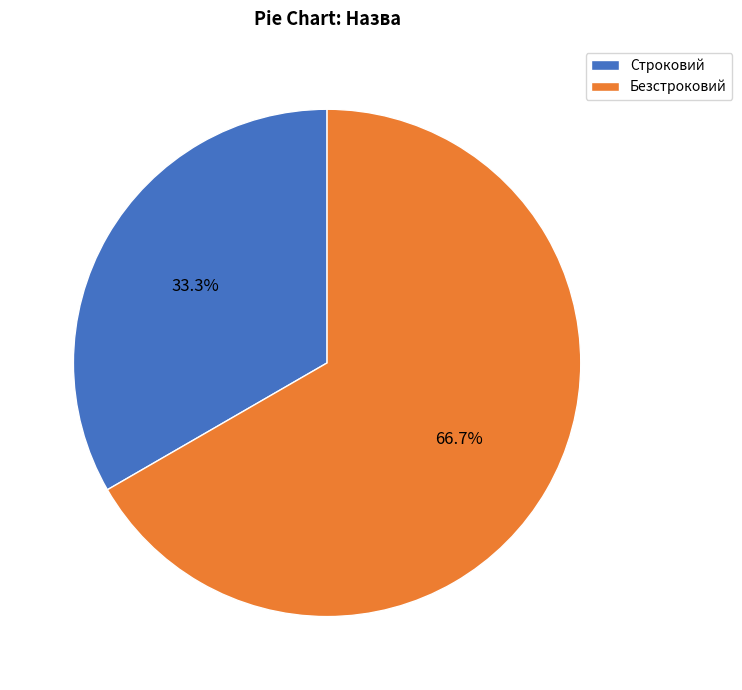

What is the largest slice in the pie chart?

Безстроковий